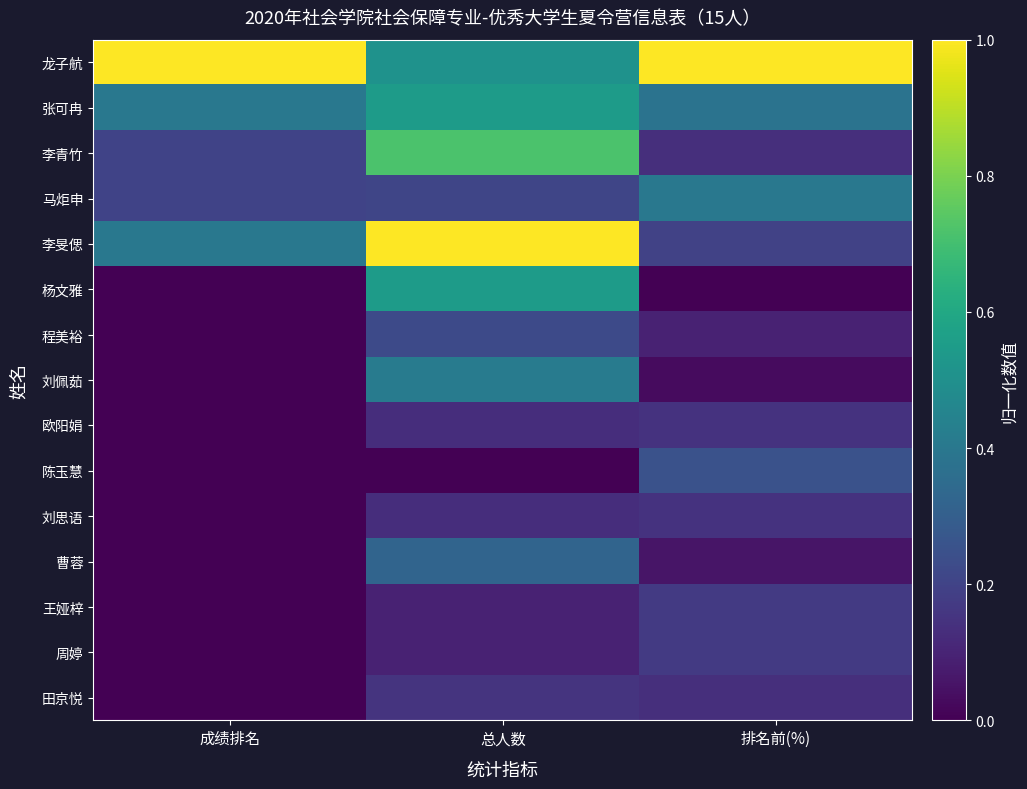

At which category is the sum across all series the highest?

总人数